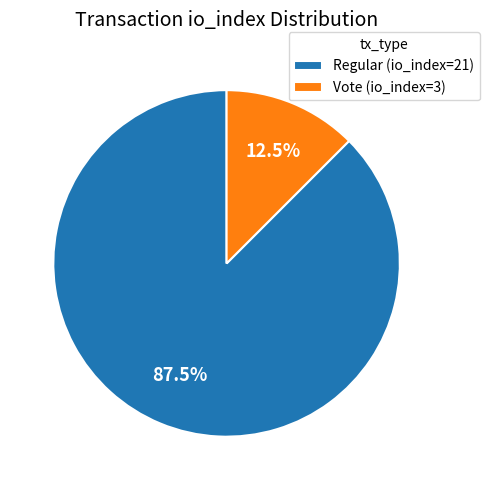

What is the majority slice?

Regular (io_index=21)